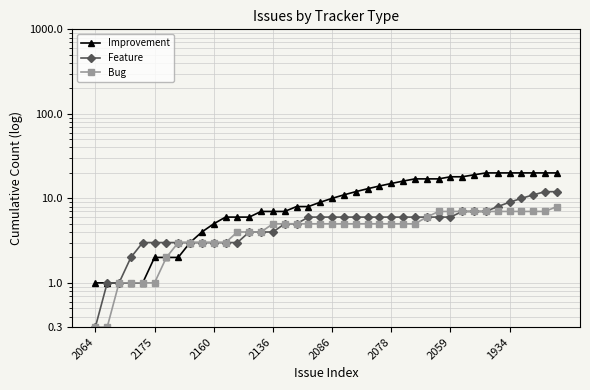

How many values in the Bug series are below 5?

15